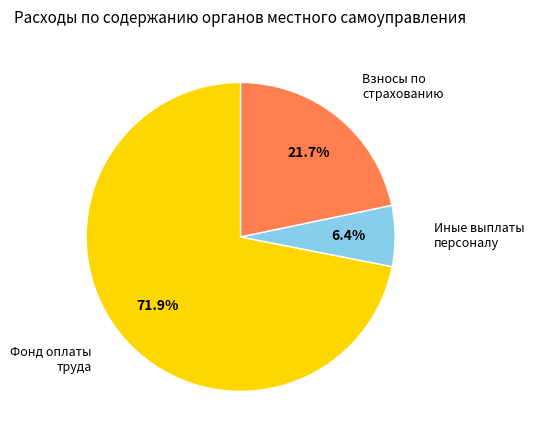

Is there a majority slice in this chart?

Yes